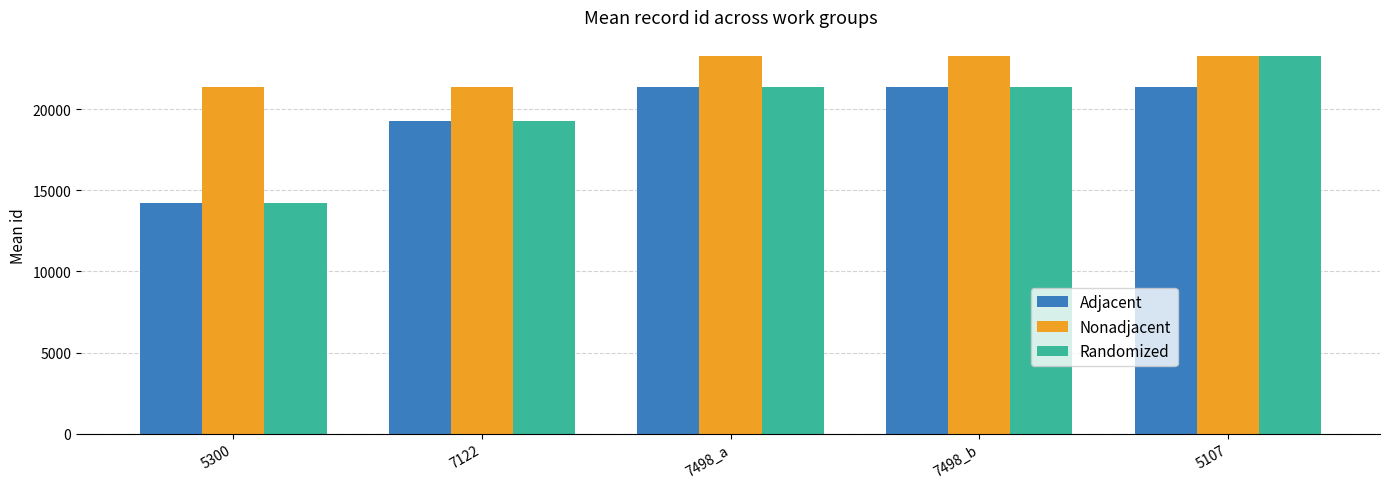

What are all the series names shown in the legend?

Adjacent, Nonadjacent, Randomized